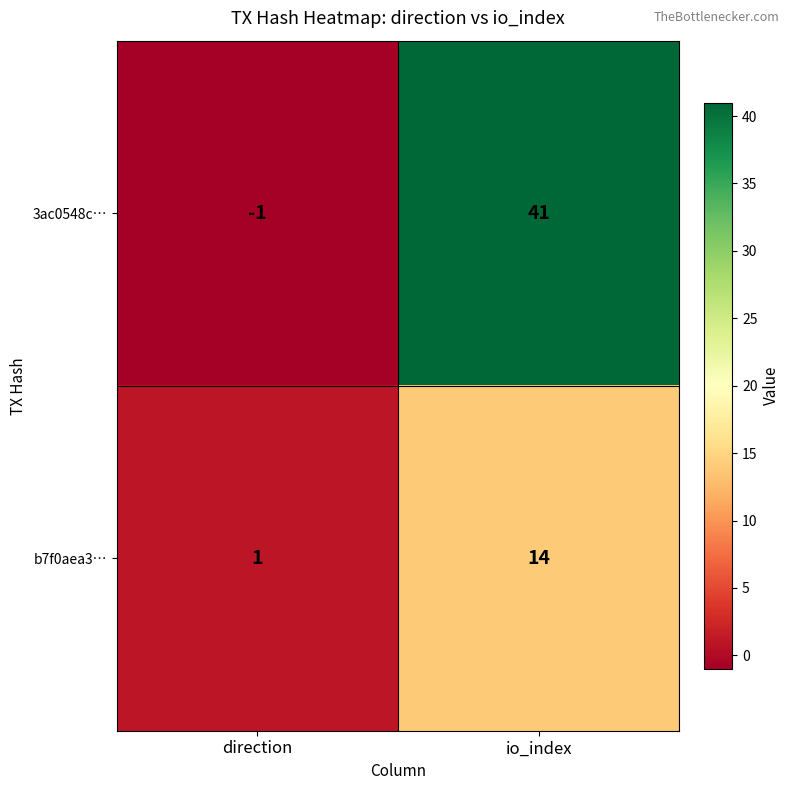

What is the total value across all series at io_index?

55